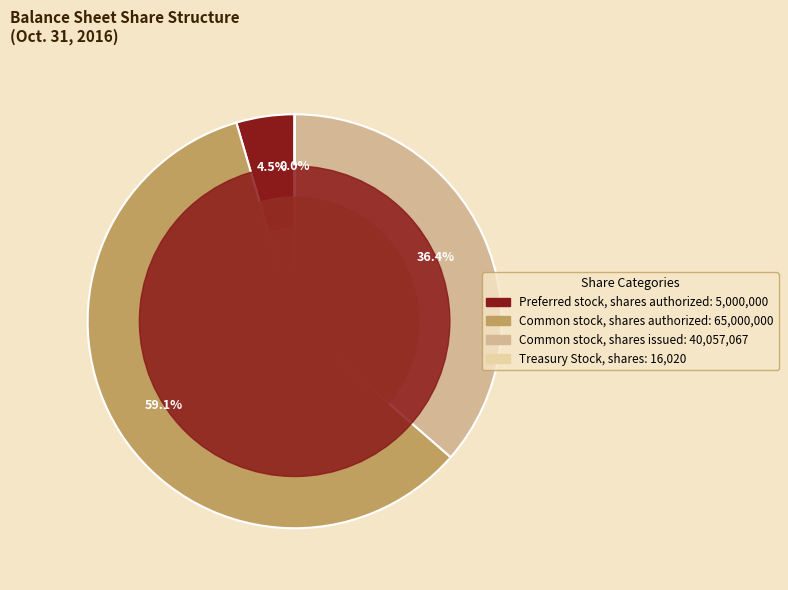

To the nearest percent, what percentage of the pie is Preferred stock, shares authorized?

5%